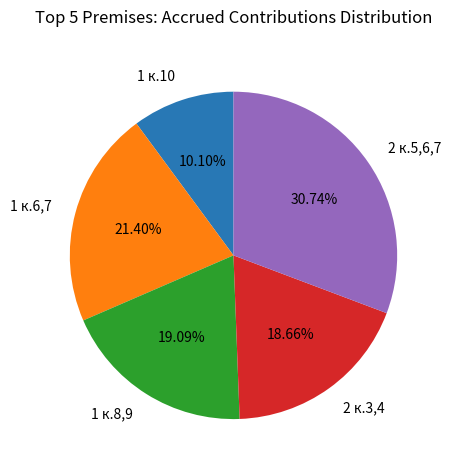

True or false: 2 к.3,4 accounts for 7% of the total.

False